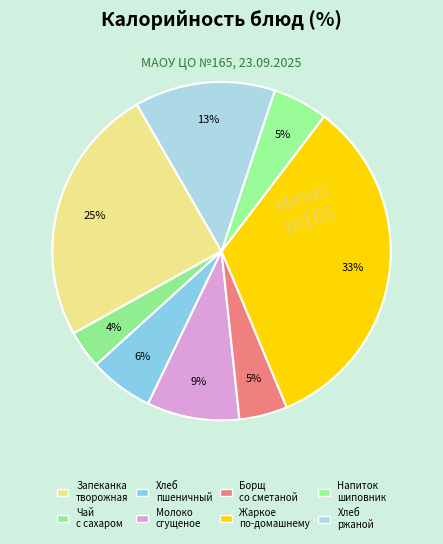

How many segments does this pie chart have?

8